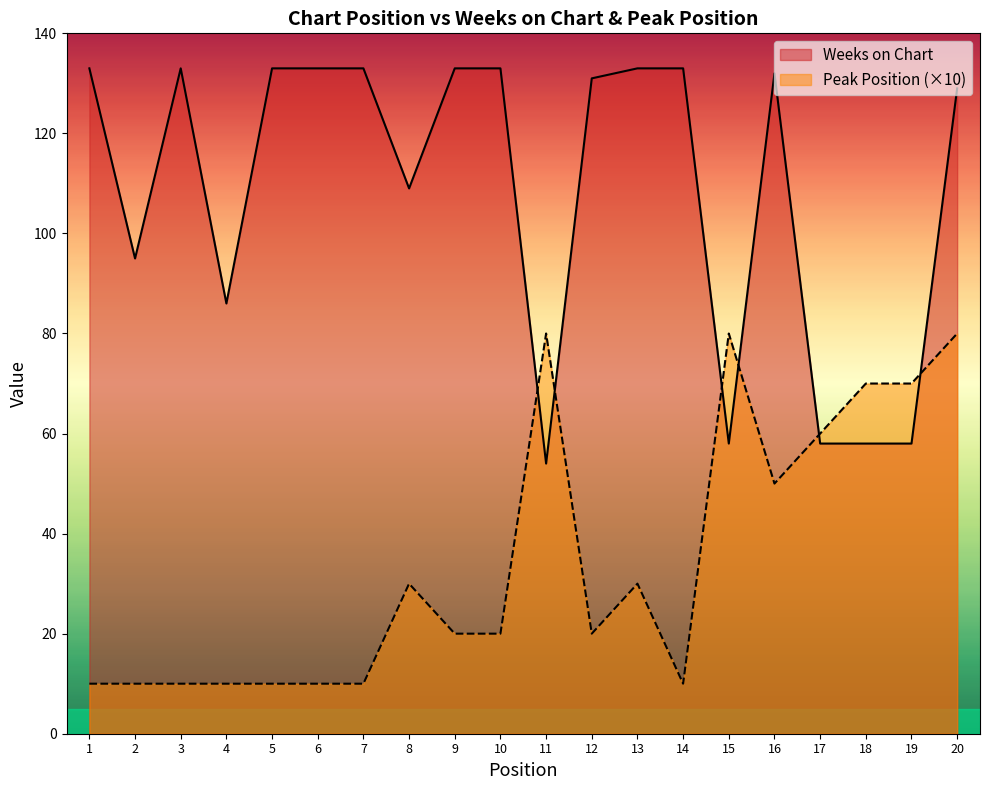

What is the average value of the Weeks on Chart series?

108